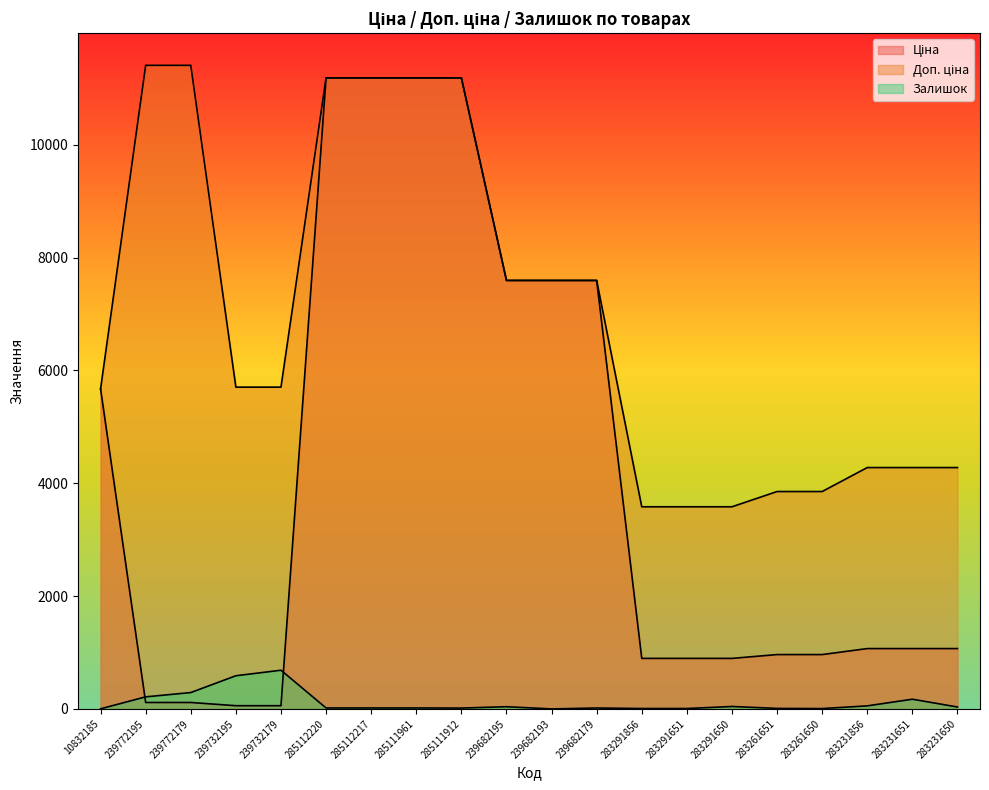

Which series has the largest total across all categories?

Доп. ціна